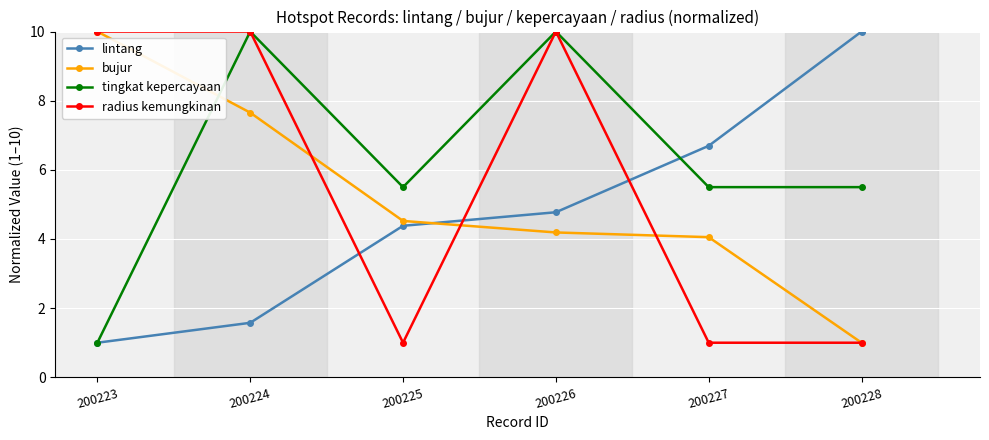

Where does the bujur series first go above 4?

200223